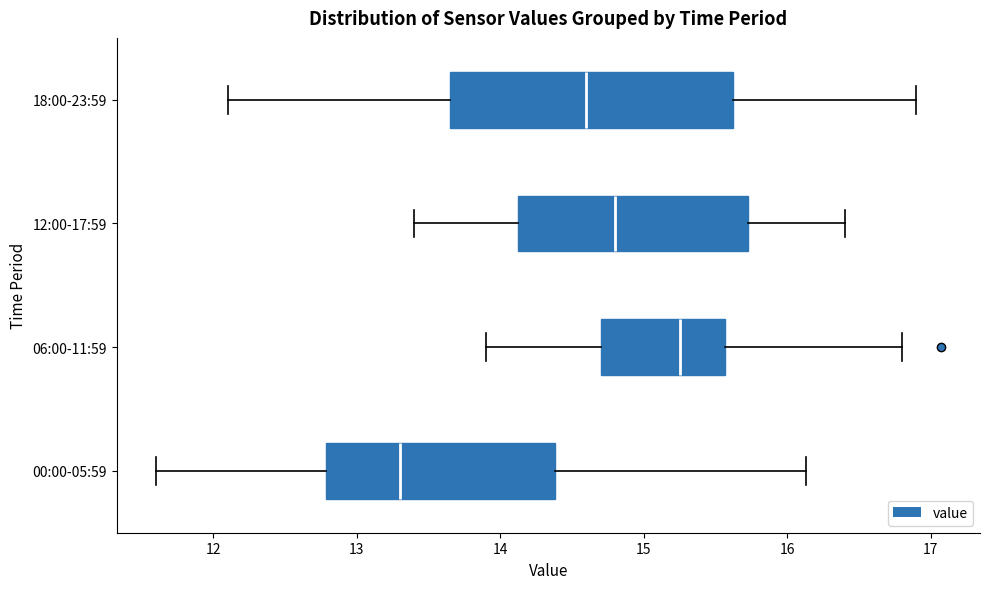

Reading bottom to top, transcribe this box plot: for each box, give where its median line is, the range the box spans, and where its two whiskers end, as read against the x-axis. The values are not printed on the chart, so give them approximately, as read against the axis.

00:00-05:59: median 13.3, box 12.8 to 14.4, whiskers 11.6 to 16.1
06:00-11:59: median 15.3, box 14.7 to 15.6, whiskers 13.9 to 16.8
12:00-17:59: median 14.8, box 14.1 to 15.7, whiskers 13.4 to 16.4
18:00-23:59: median 14.6, box 13.7 to 15.6, whiskers 12.1 to 16.9